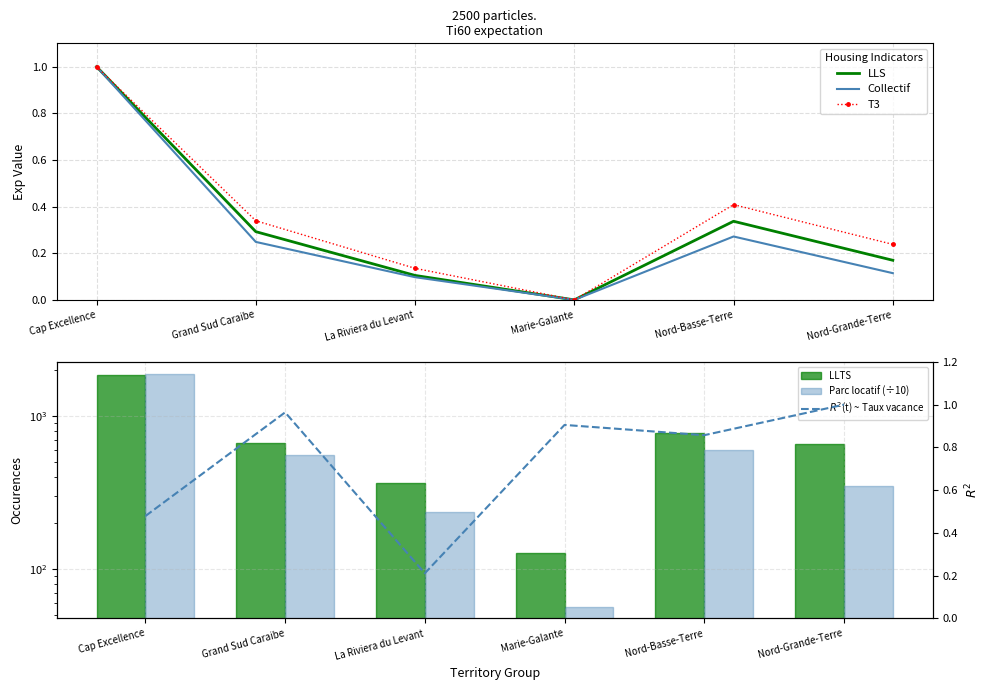

What is the maximum value shown in the chart?

1891.4